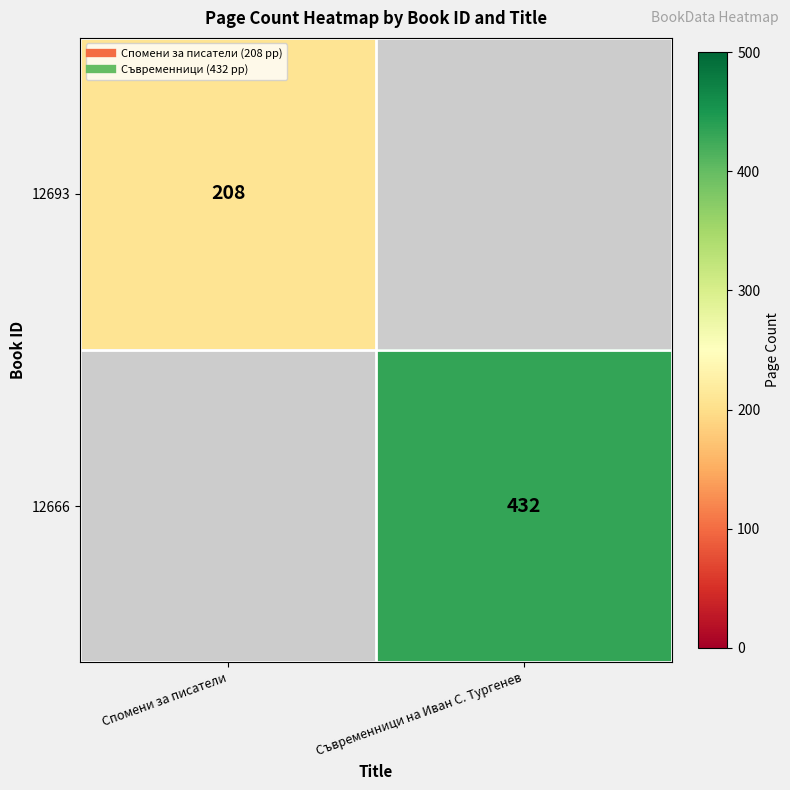

True or false: 12693 has a value of 208.0 at Спомени за писатели.

True